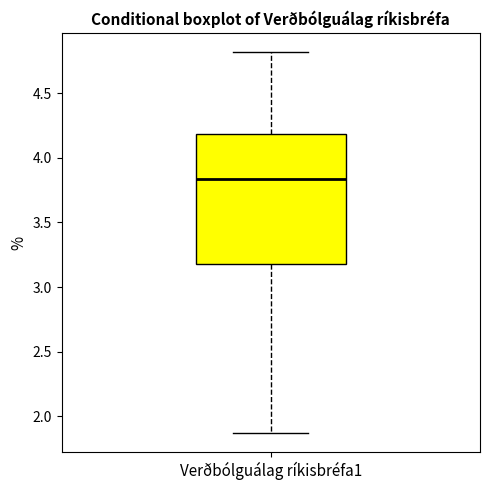

Where is the lower edge of the box for Verðbólguálag ríkisbréfa1 on the y-axis? The values are not printed on the chart, so give them approximately, as read against the axis.

3.20